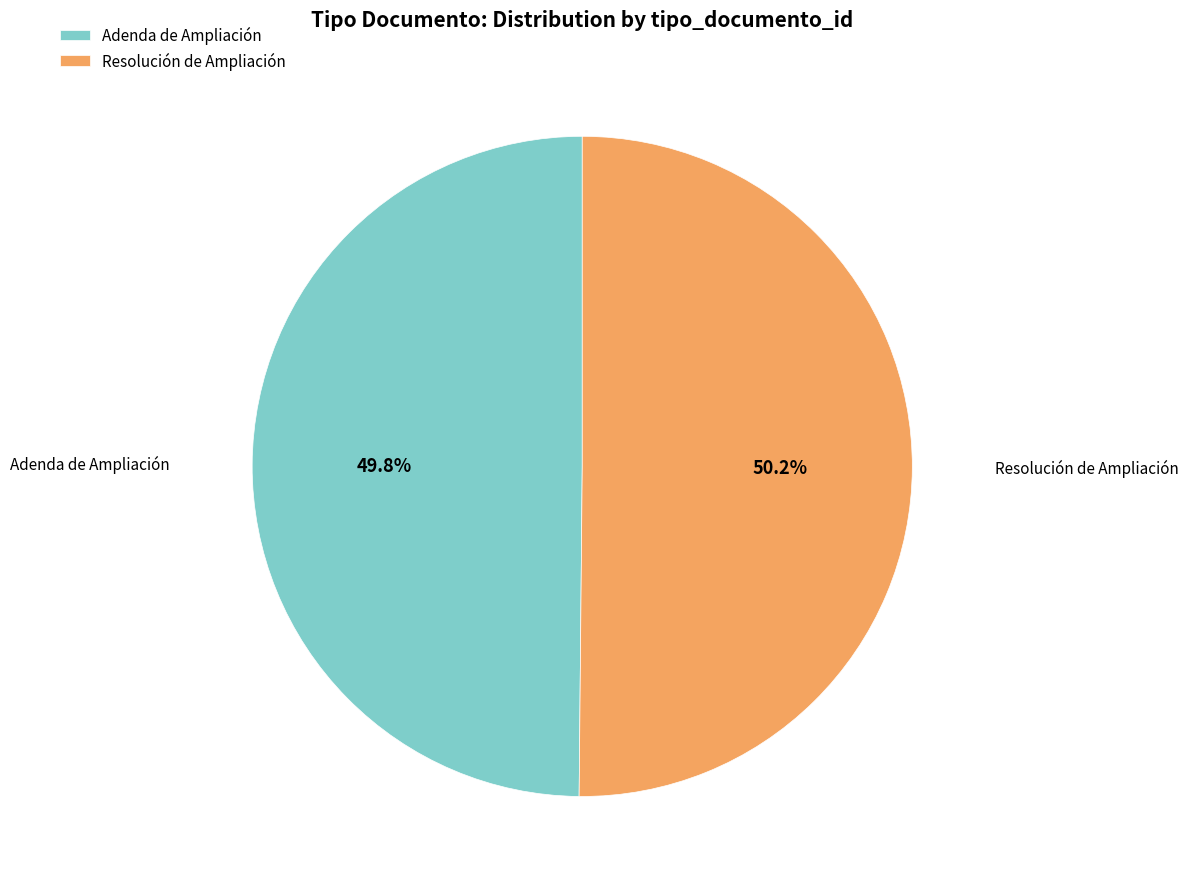

What percentage do Adenda de Ampliación and Resolución de Ampliación together represent?

100.0%